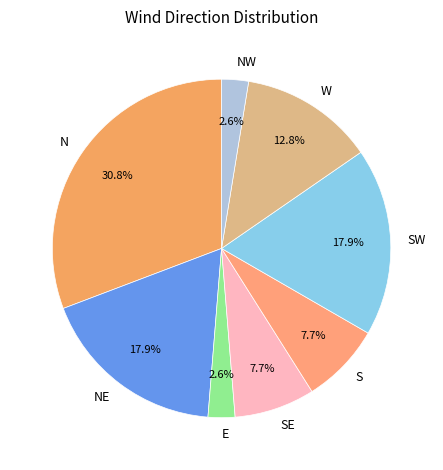

Between S and N, which is larger?

N